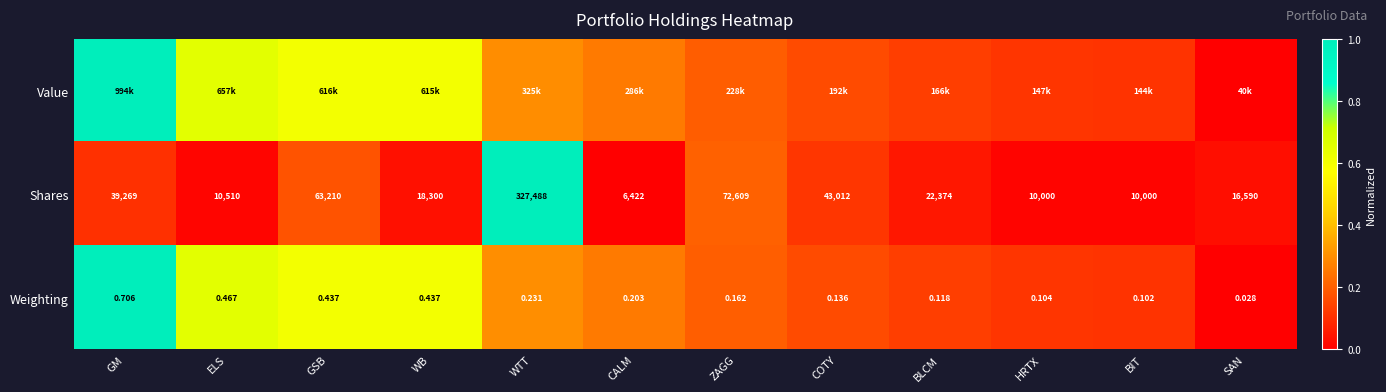

Which label corresponds to the smallest value in the chart?

SAN